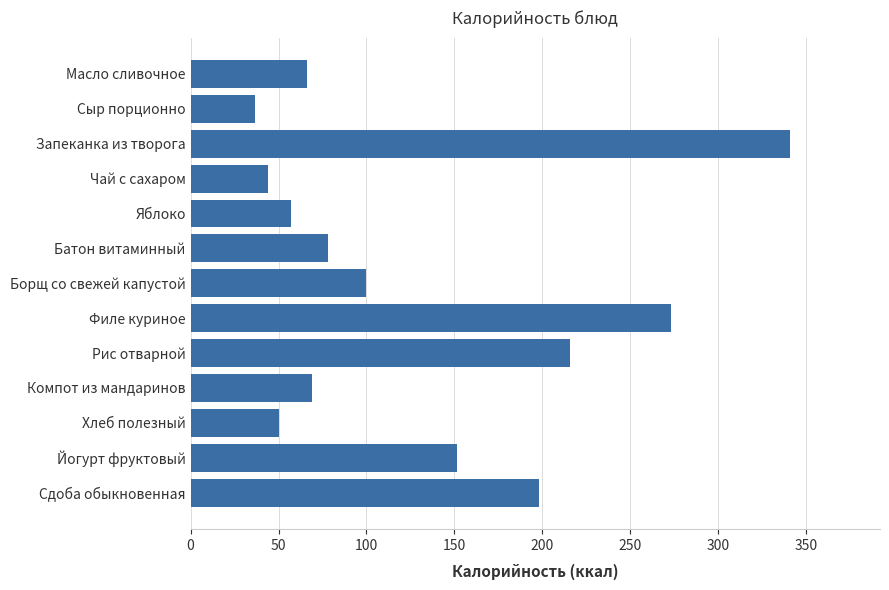

Which label corresponds to the largest value in the chart?

Запеканка из творога